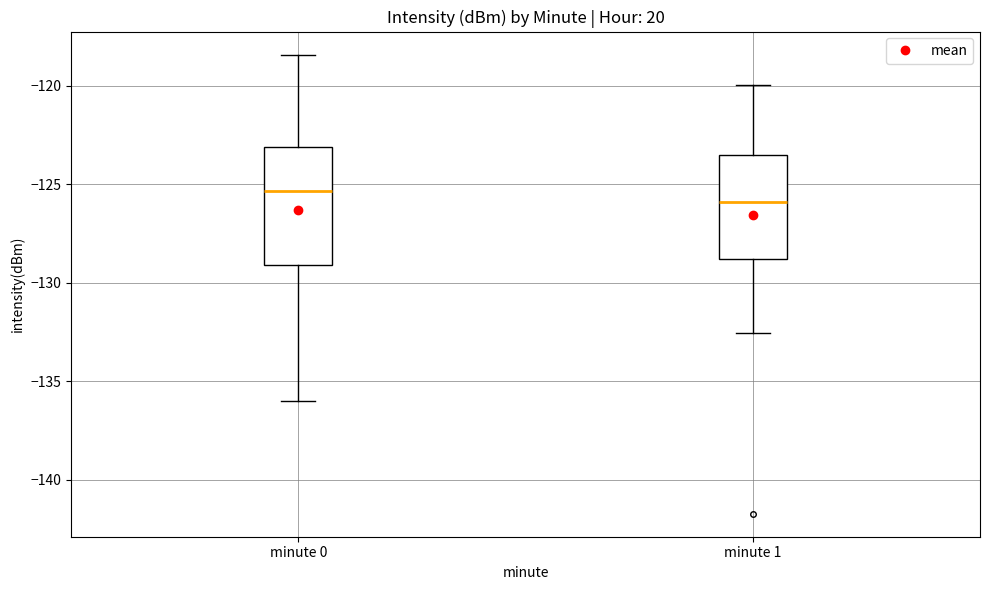

Where is the lower edge of the box for minute 1 on the y-axis? The values are not printed on the chart, so give them approximately, as read against the axis.

-129.0